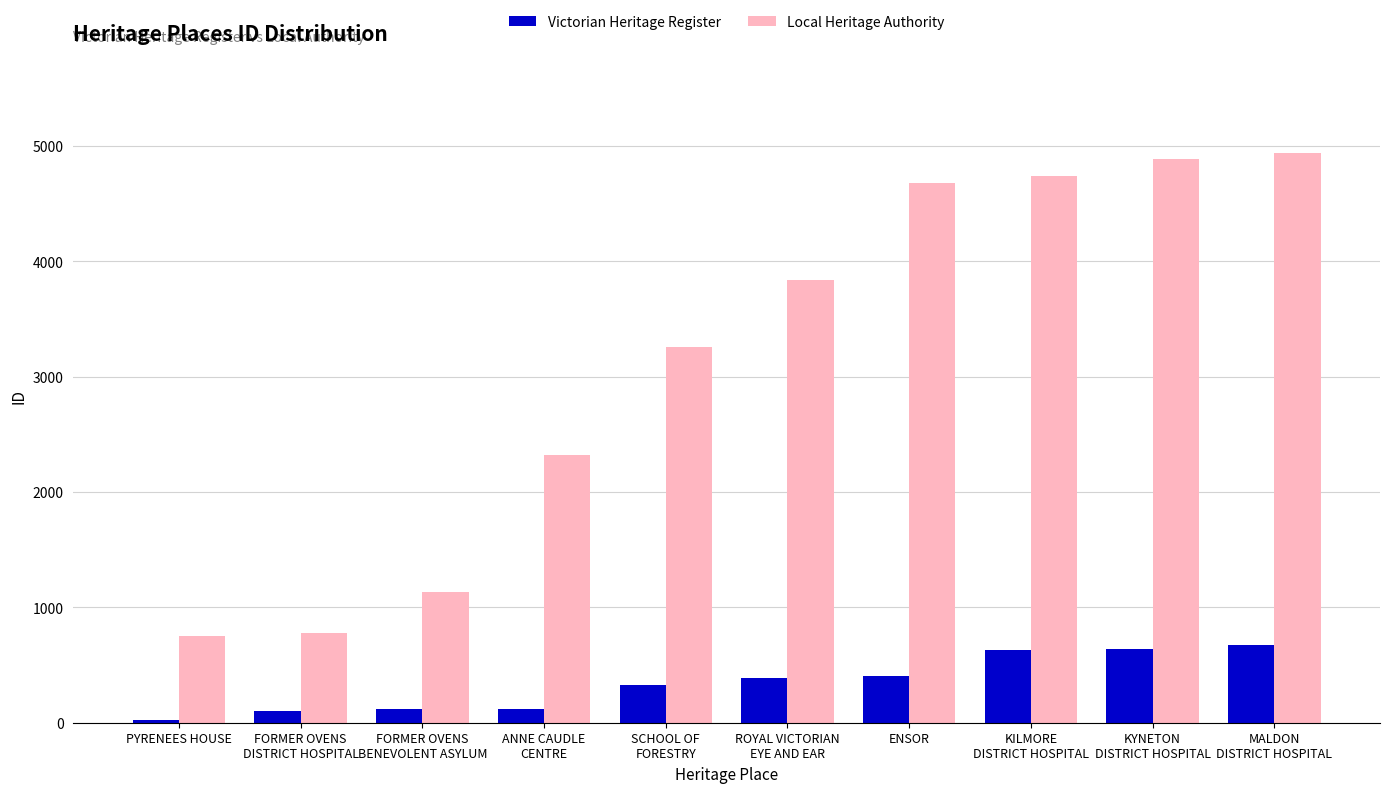

What is the total value across all series at KILMORE
DISTRICT HOSPITAL?

5365